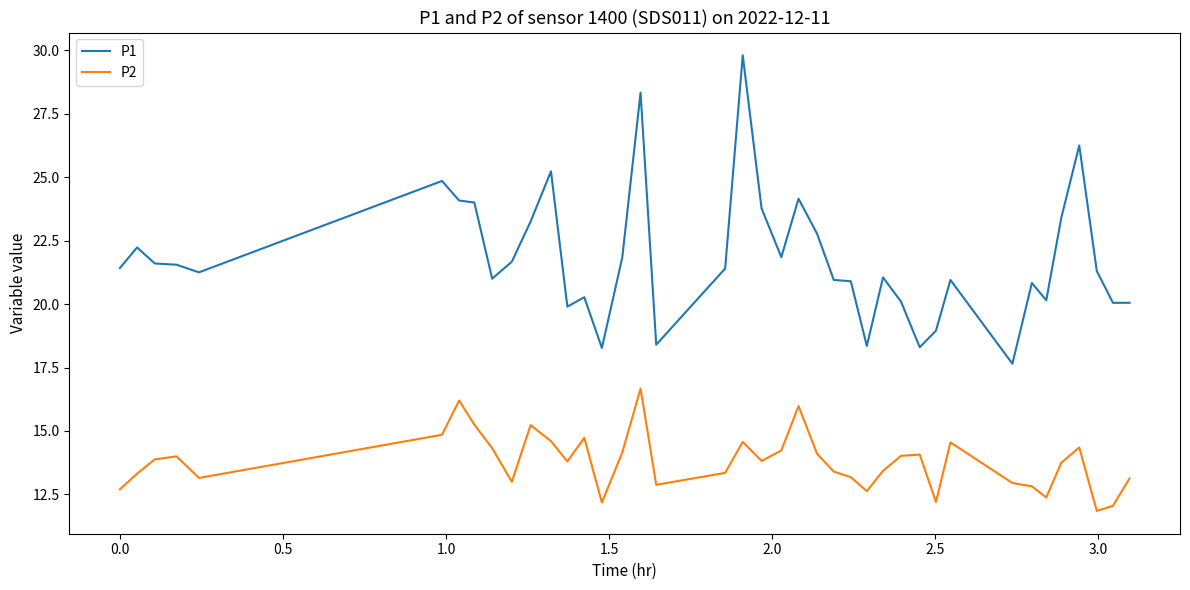

True or false: P2 and P1 cross at least once.

False